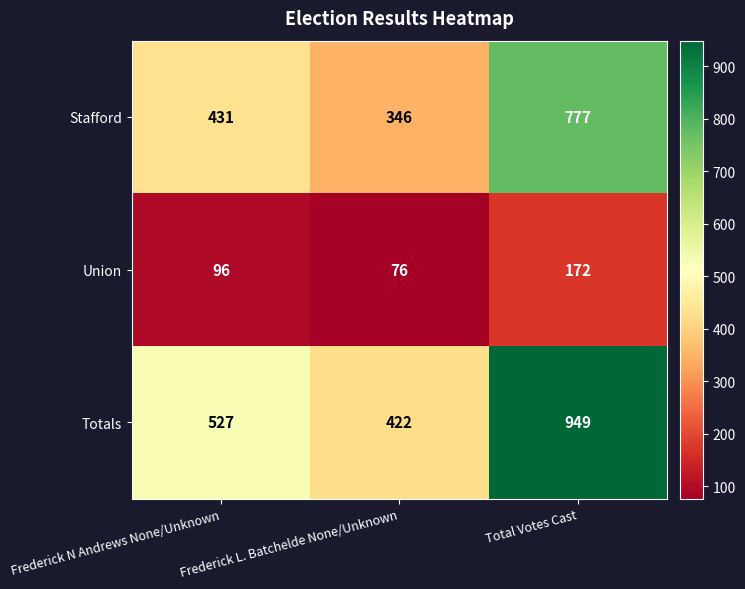

Which label corresponds to the largest value in the chart?

Total Votes Cast